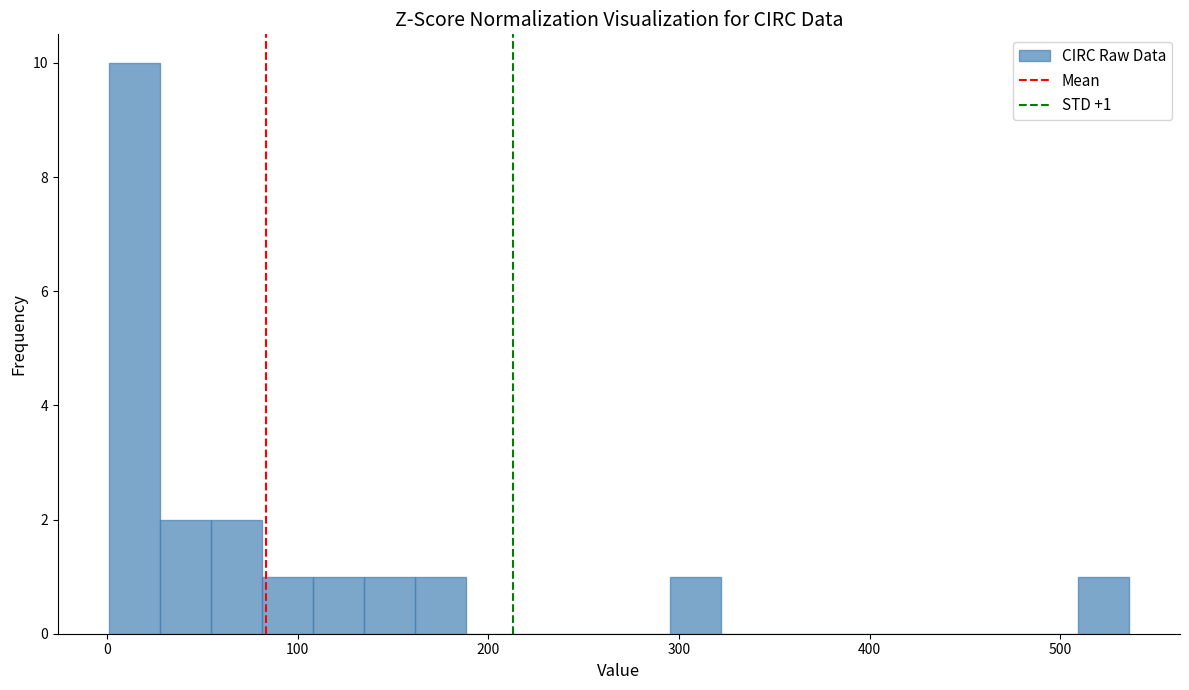

Read against the x-axis, roughly where is the centre of the tallest bar?

10